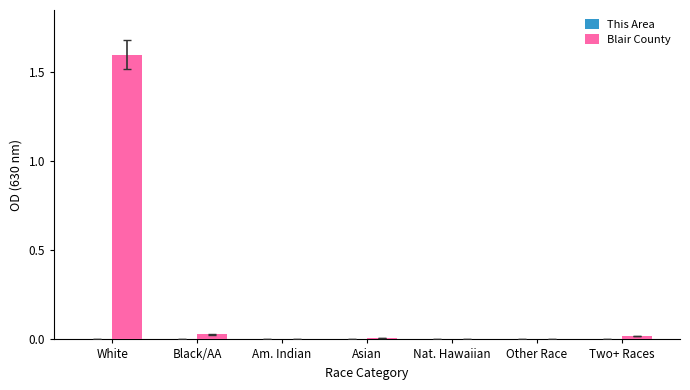

Which series has the largest total across all categories?

Blair County